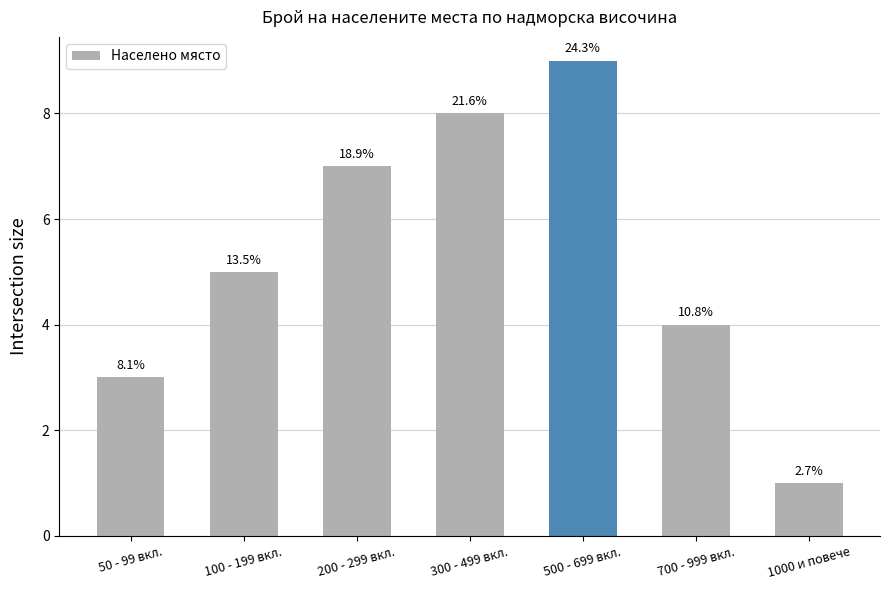

How many bars are there in total?

7